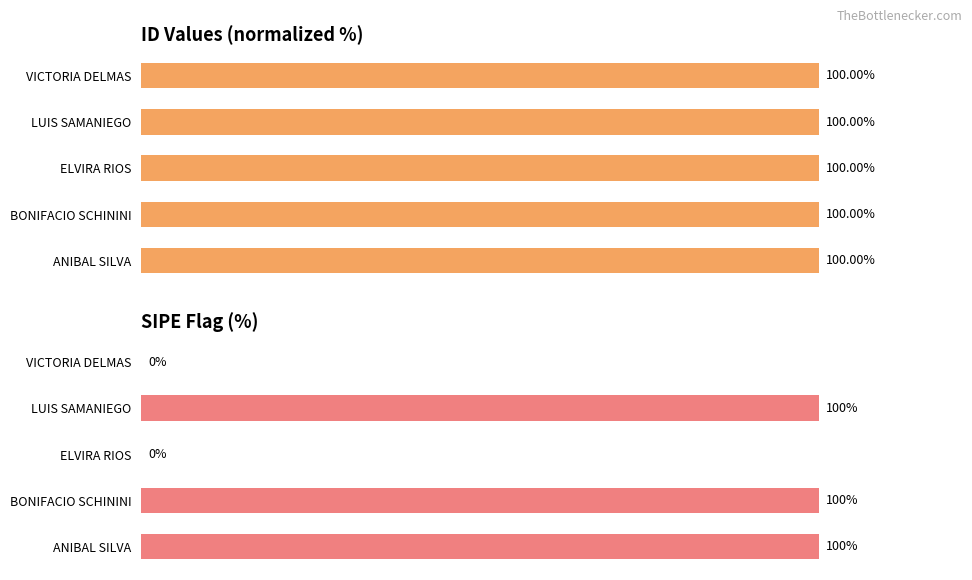

Does the chart contain any negative values?

No